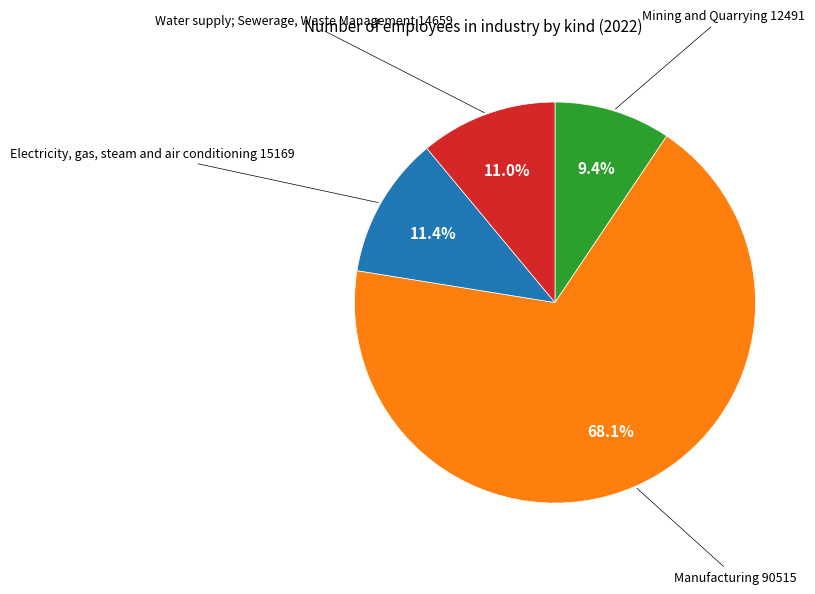

Is there a majority slice in this chart?

Yes